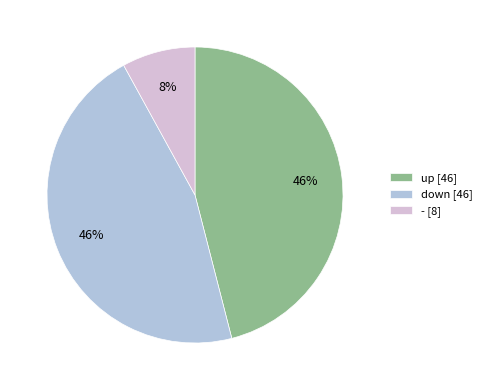

To the nearest percent, what is the difference between the up and - slice percentages?

38%